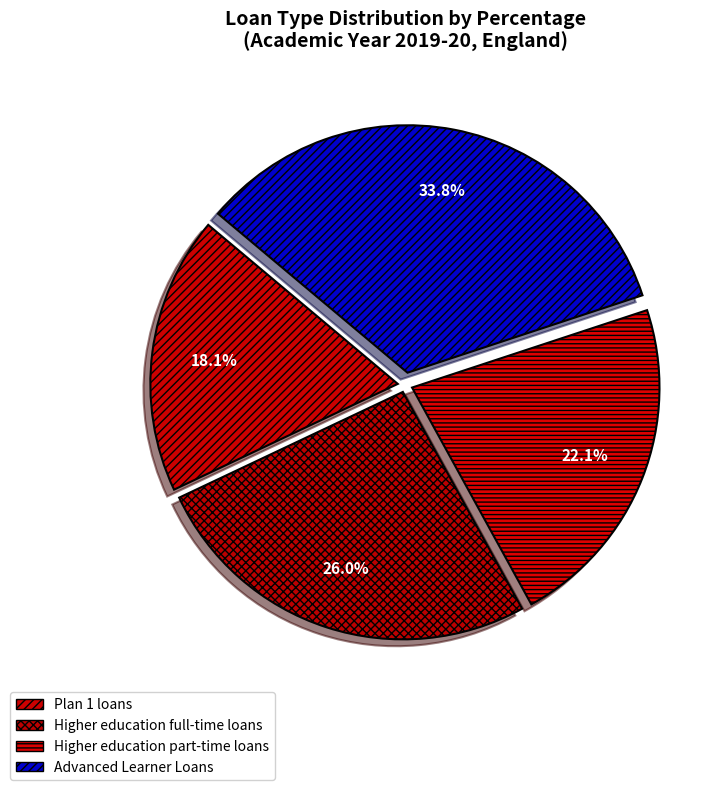

Is there a majority slice in this chart?

No